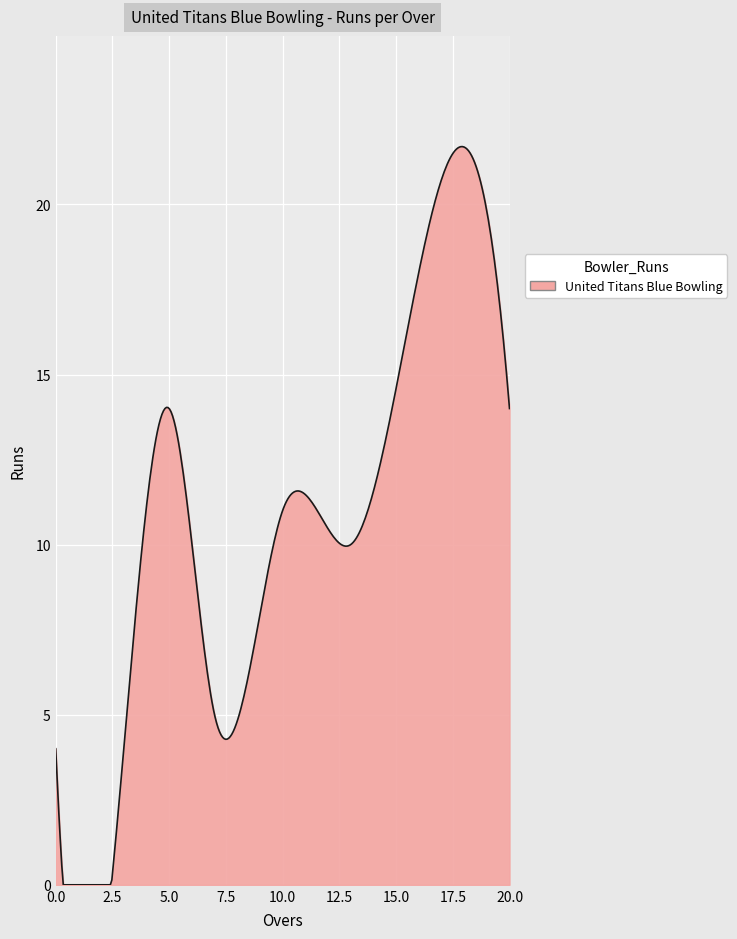

What is the difference between the maximum and minimum values?

21.7